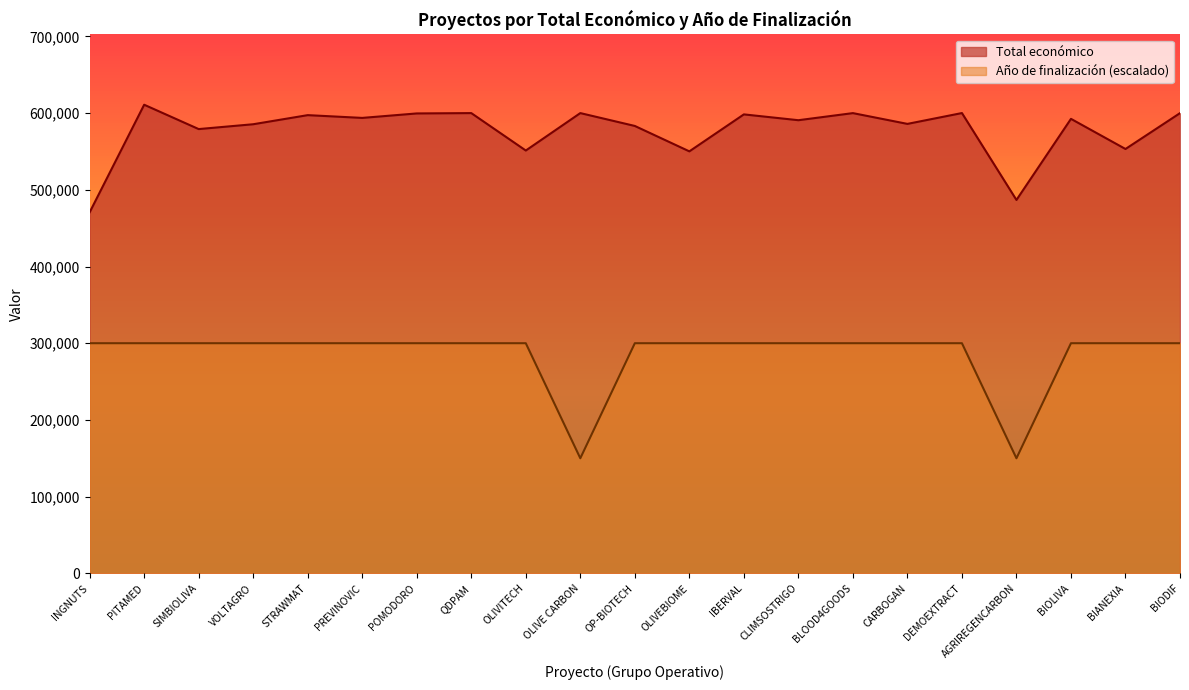

What is the value of the Total económico point at the 5th from the left?

597320